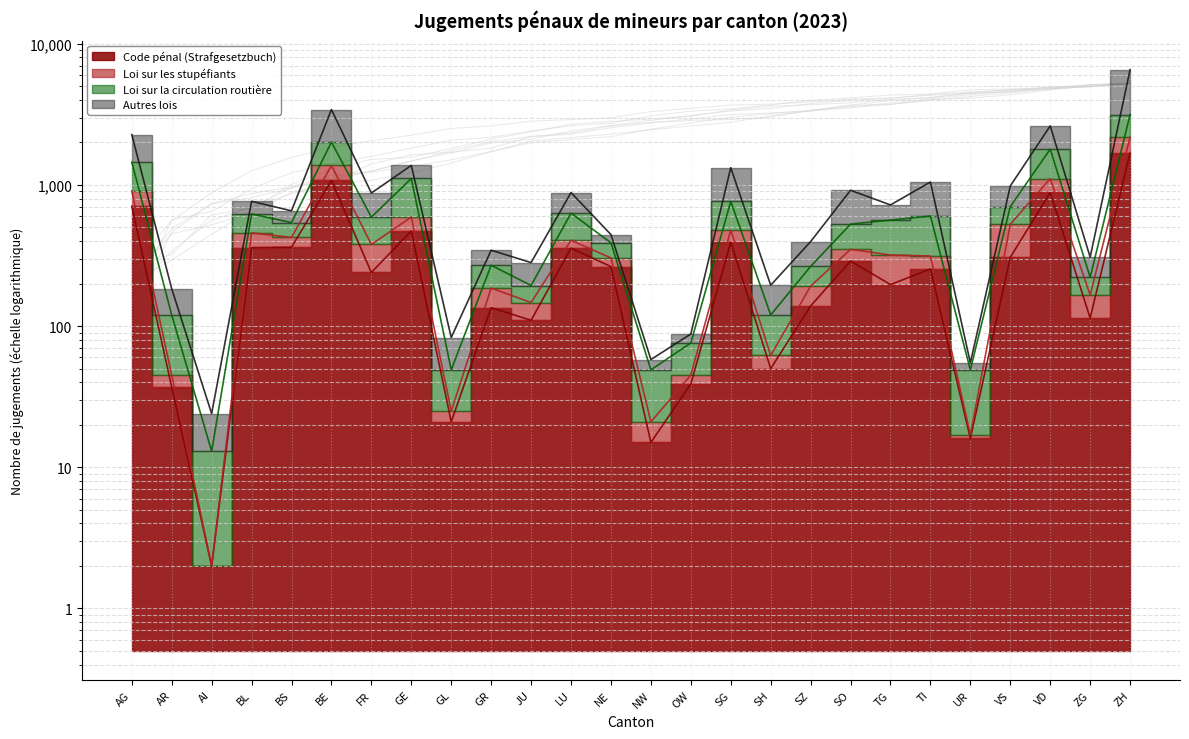

At which category does the chart reach its minimum across all series?

AI